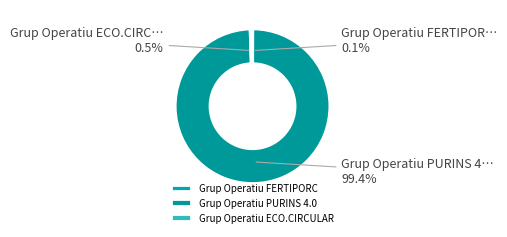

Rank the categories by value from lowest to highest.

Grup Operatiu FERTIPORC, Grup Operatiu ECO.CIRCULAR, Grup Operatiu PURINS 4.0